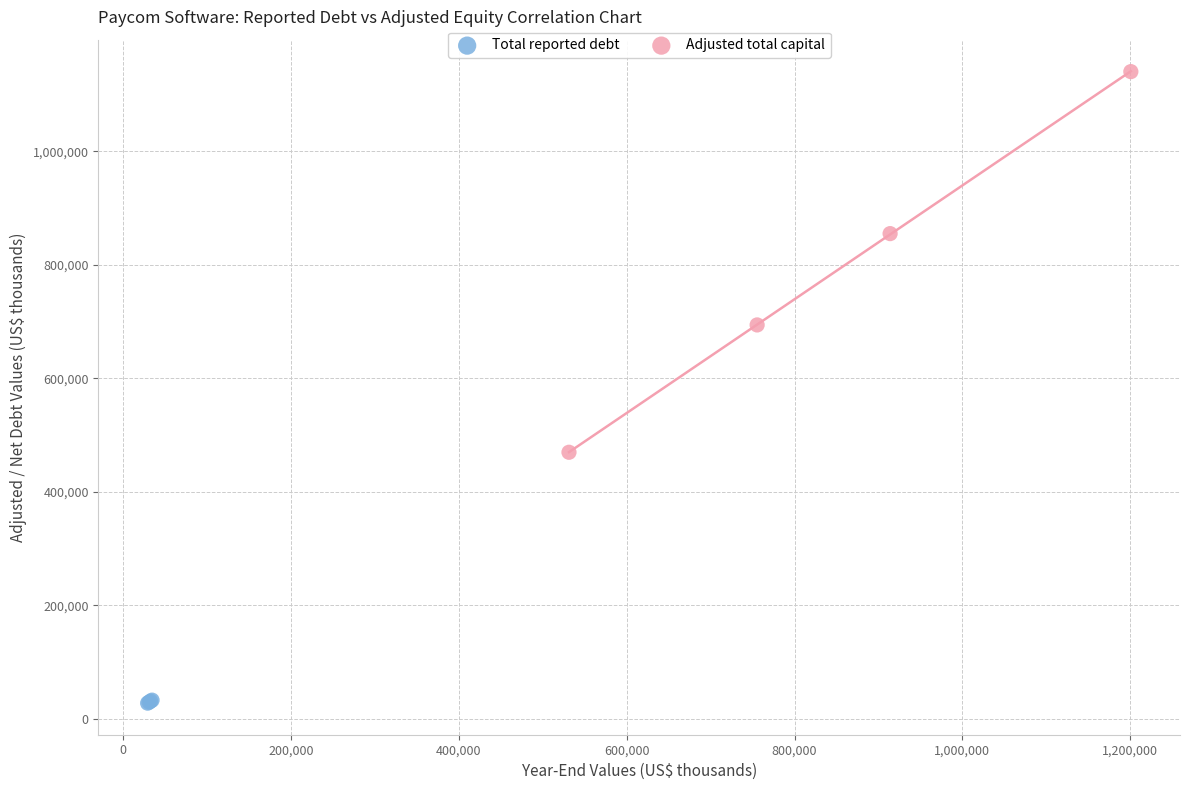

What are all the series names shown in the legend?

Total reported debt, Adjusted total capital